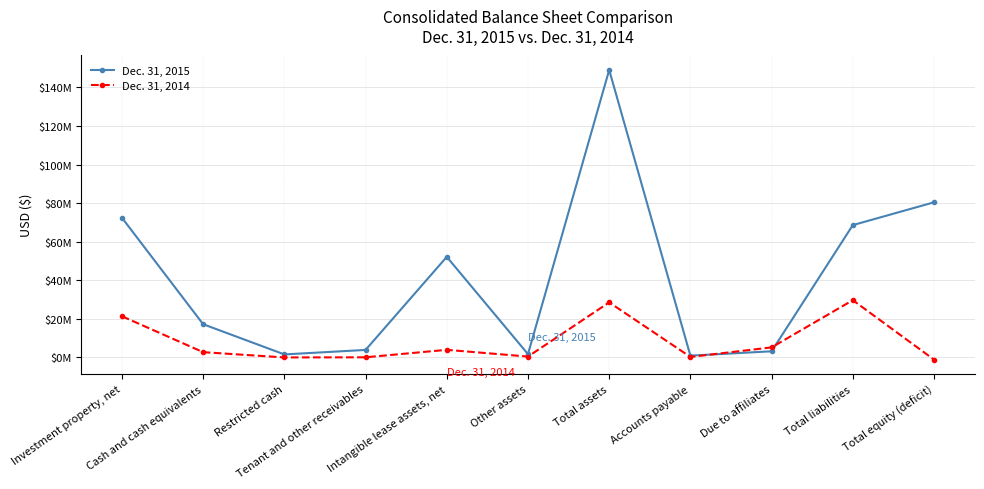

At which category is the sum across all series the highest?

Total assets